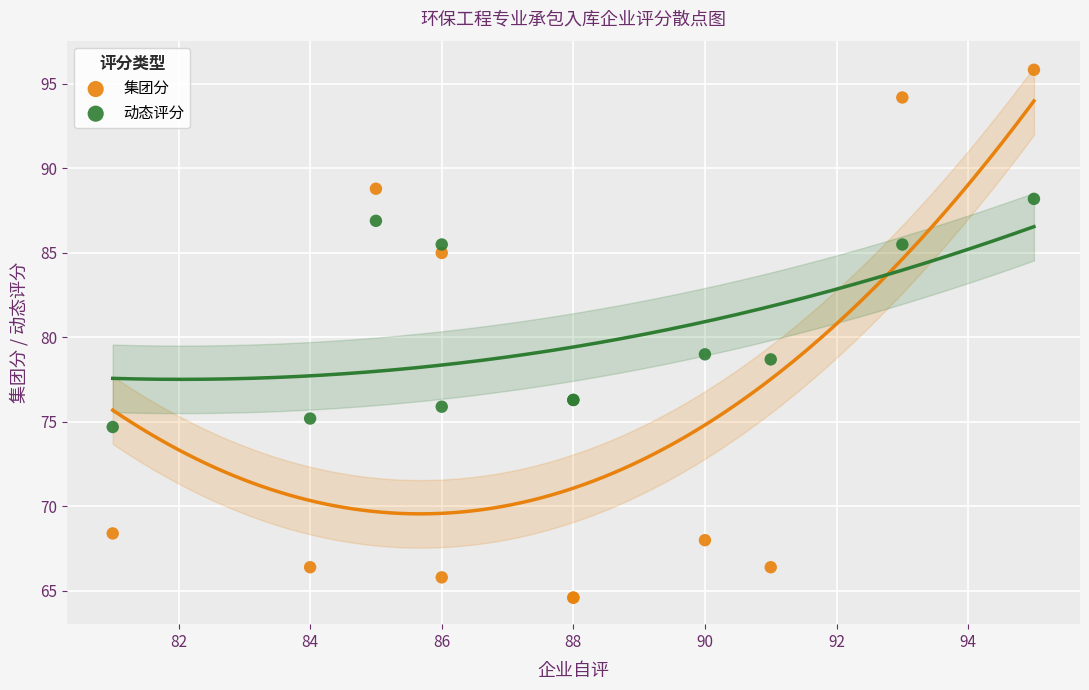

Which series reaches the minimum Y coordinate?

集团分